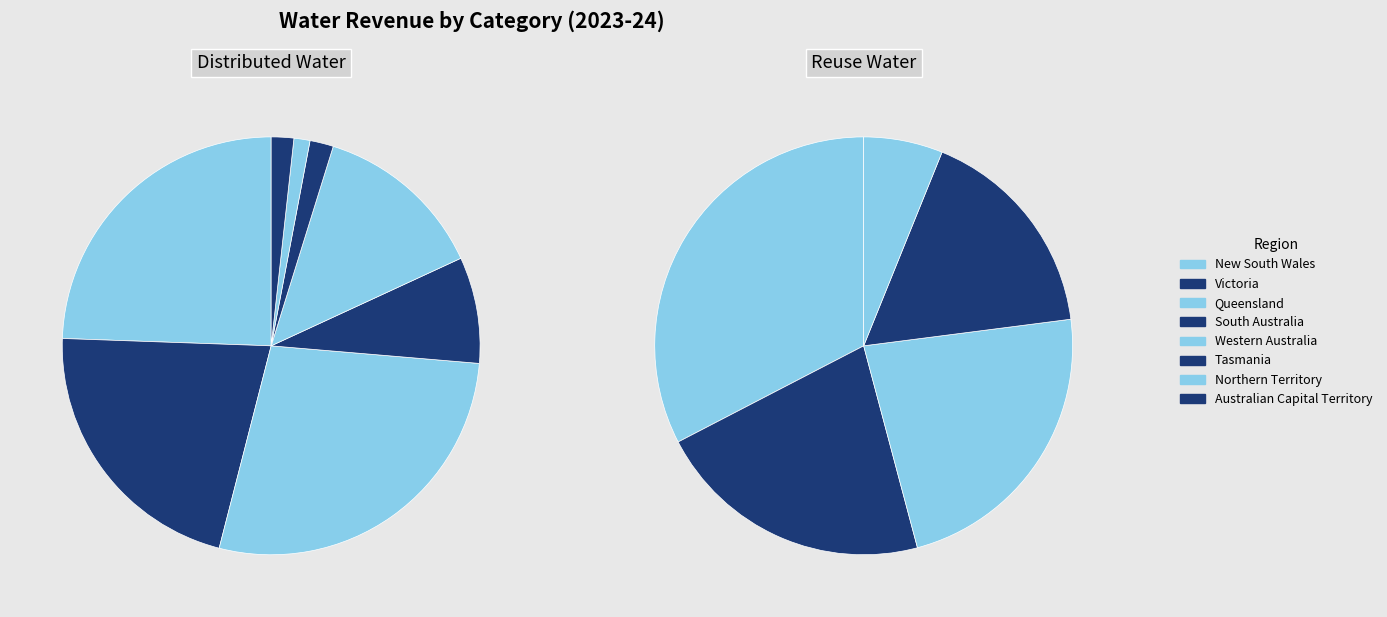

Is 2 the majority of the pie?

No